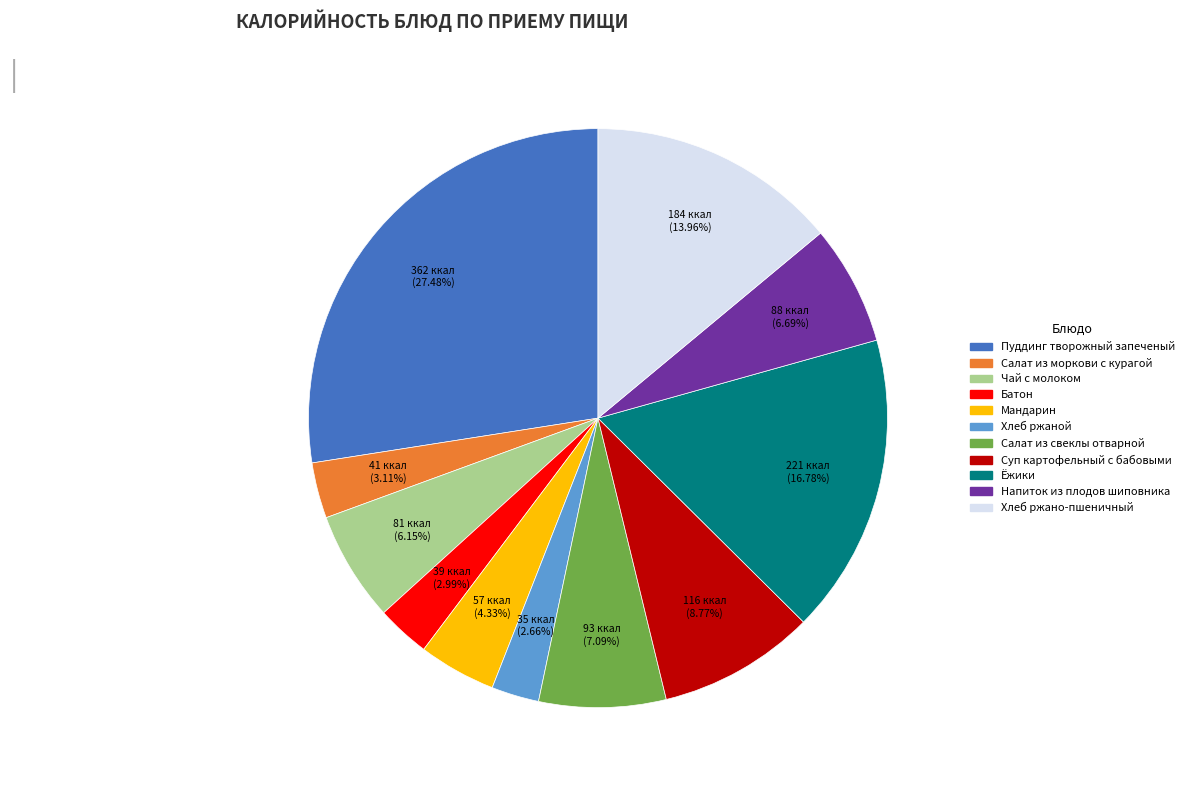

True or false: Напиток из плодов шиповника accounts for 18% of the total.

False